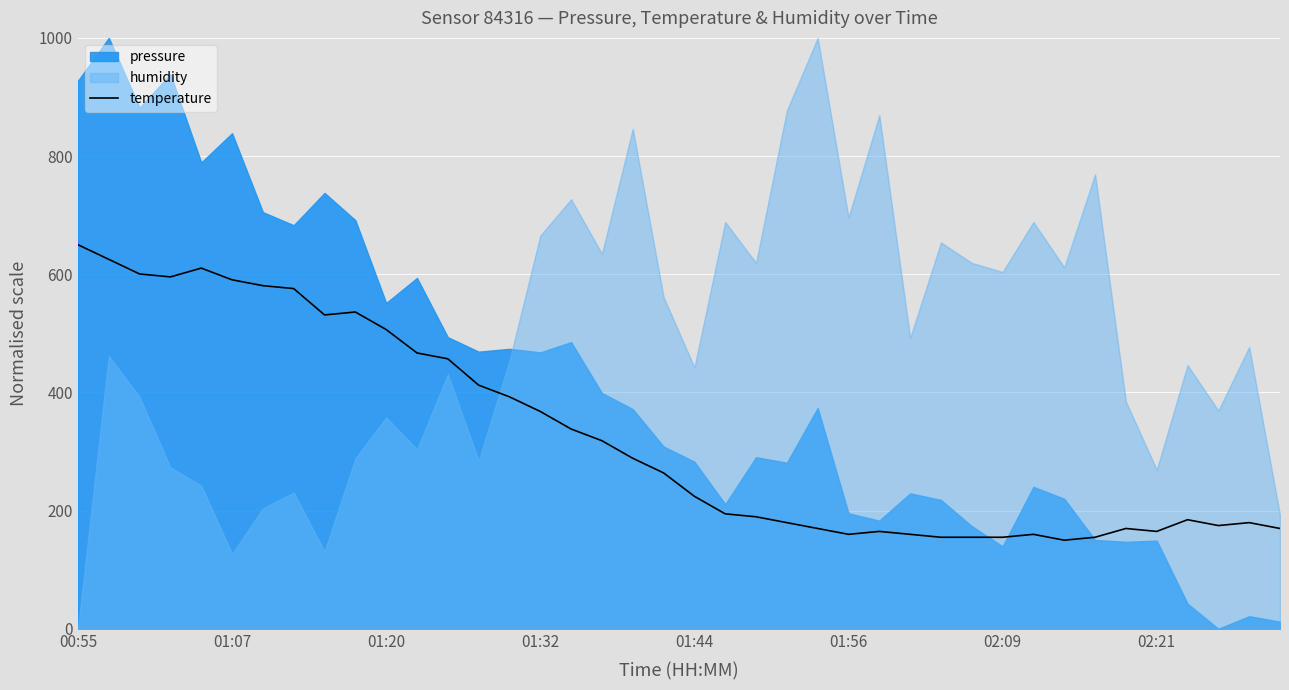

What is the highest value of the temperature series?

650.0